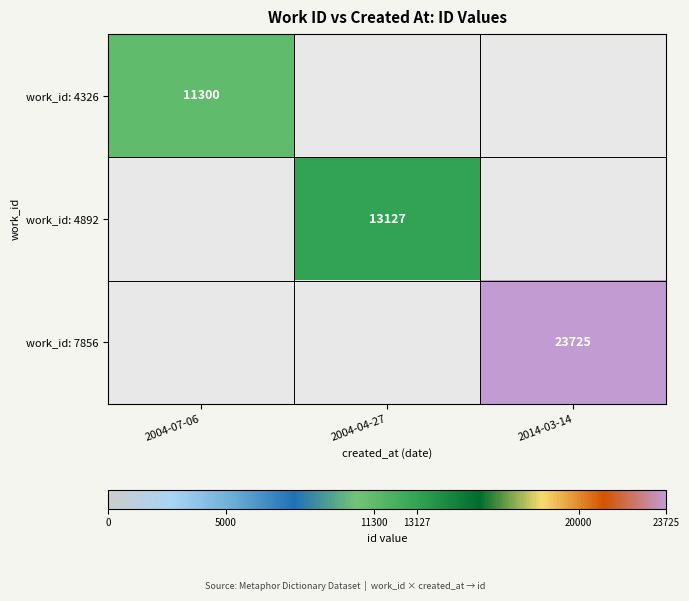

The work_id: 7856 series shows 11606 at 2014-03-14. True or false?

False